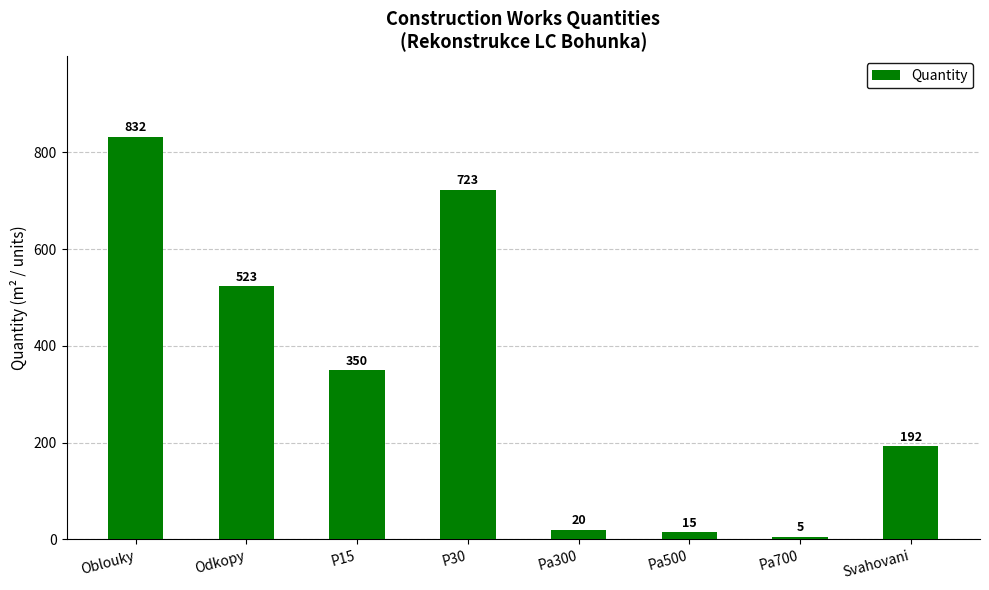

List the labels in order of value, smallest first.

Pa700, Pa500, Pa300, Svahovani, P15, Odkopy, P30, Oblouky